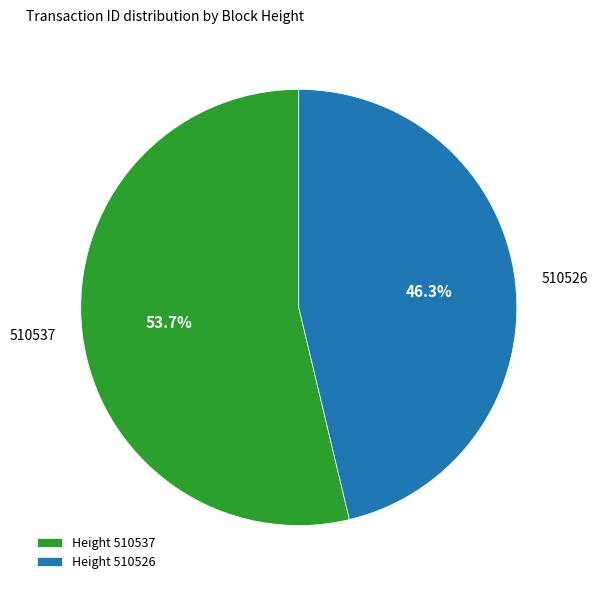

Which category has the biggest portion of the pie?

510537